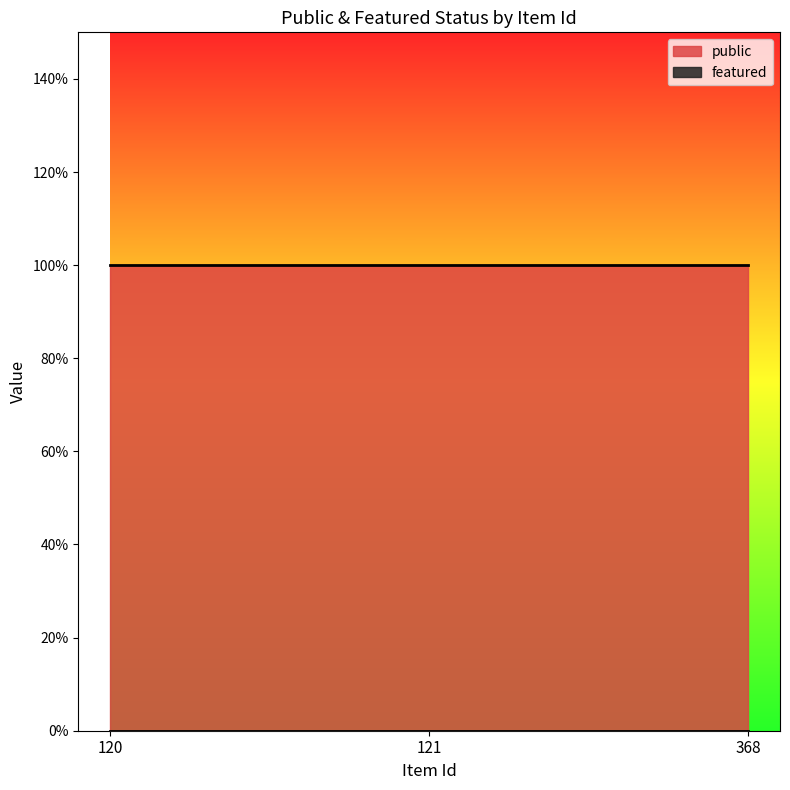

List the series in order of their peak value, lowest first.

featured, public